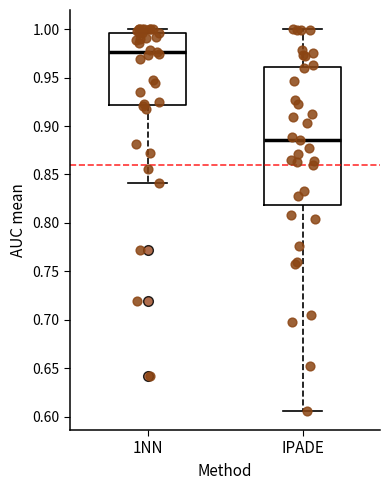

Which box's median line is the lowest?

IPADE